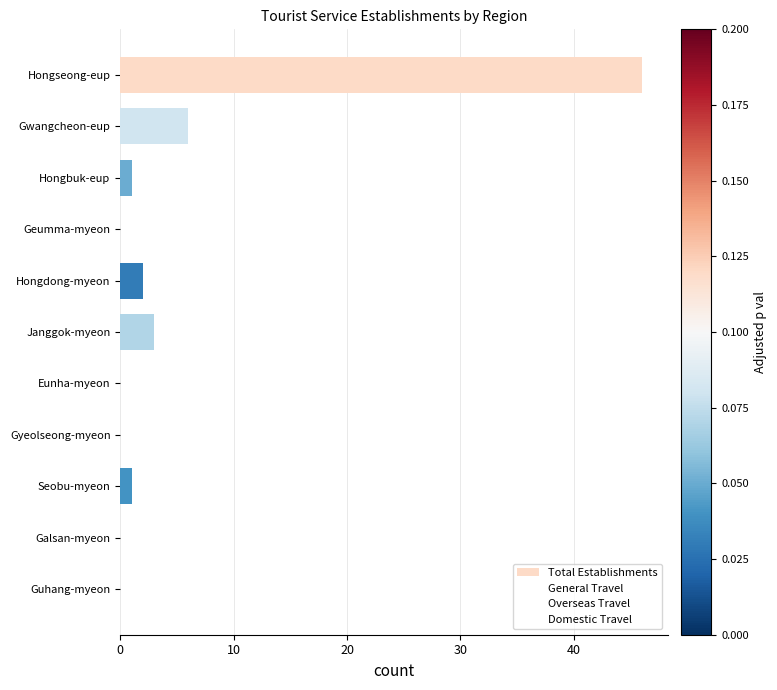

Reading bottom to top, transcribe all the data shown in this chart.

Guhang-myeon=0	Galsan-myeon=0	Seobu-myeon=1	Gyeolseong-myeon=0	Eunha-myeon=0	Janggok-myeon=3	Hongdong-myeon=2	Geumma-myeon=0	Hongbuk-eup=1	Gwangcheon-eup=6	Hongseong-eup=46